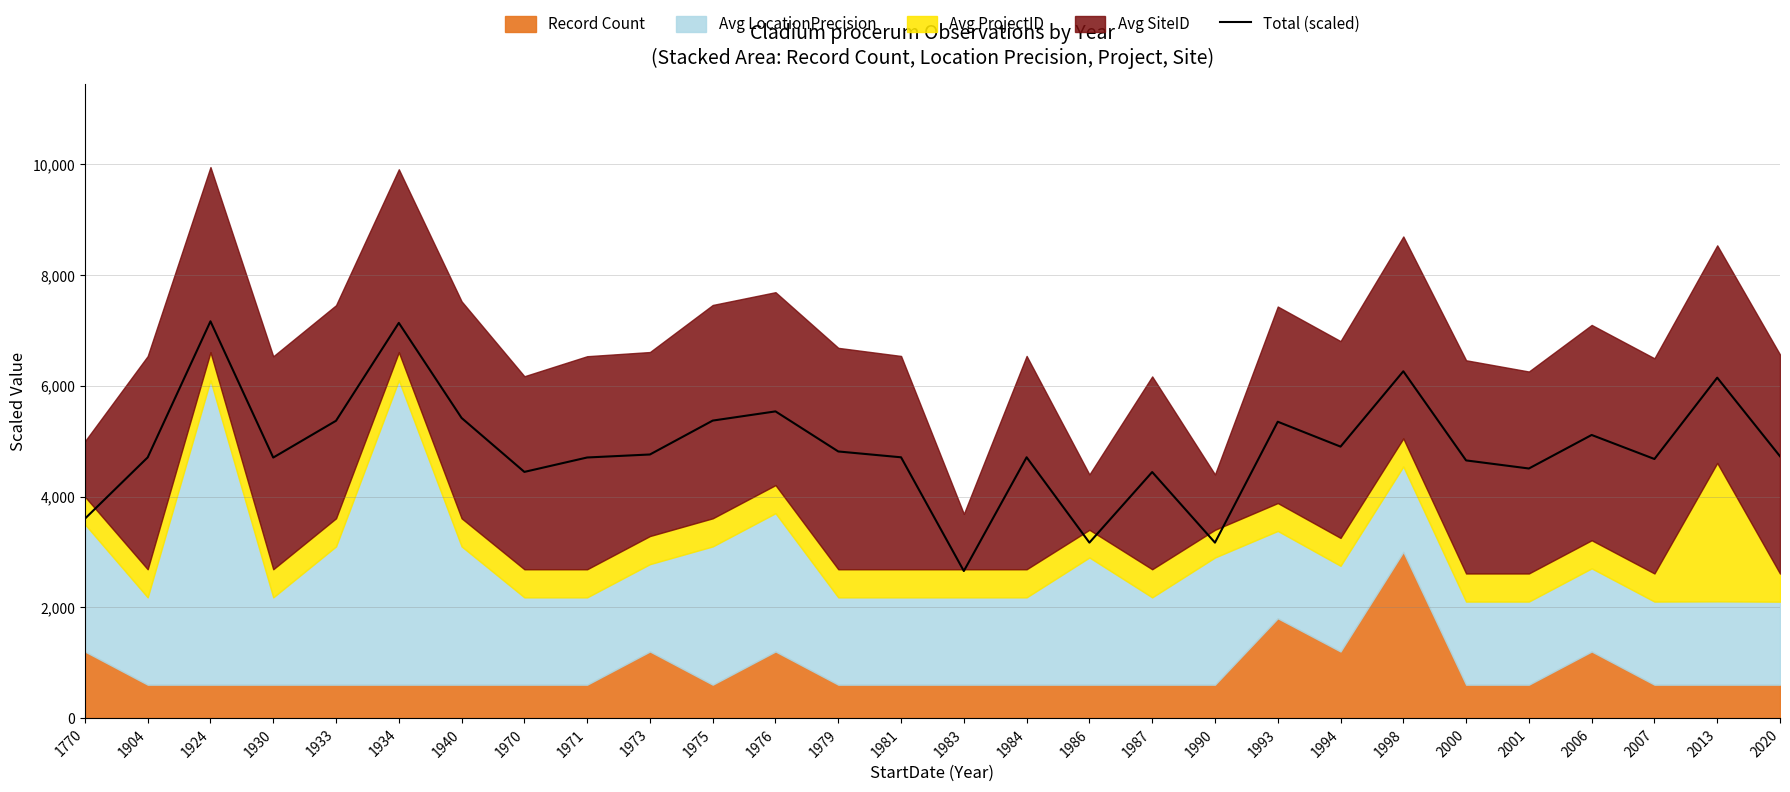

Reading right to left, what are all the values shown in this chart?

4727.0	6147.1	4677.6	5111.8	4506.0	4652.2	6262.7	4901.3	5351.1	3166.9	4441.9	3166.8	4708.6	2653.7	4708.3	4813.7	5537.8	5371.6	4759.3	4704.9	4444.5	5419.0	7136.6	5368.4	4703.7	7165.4	4706.6	3598.9